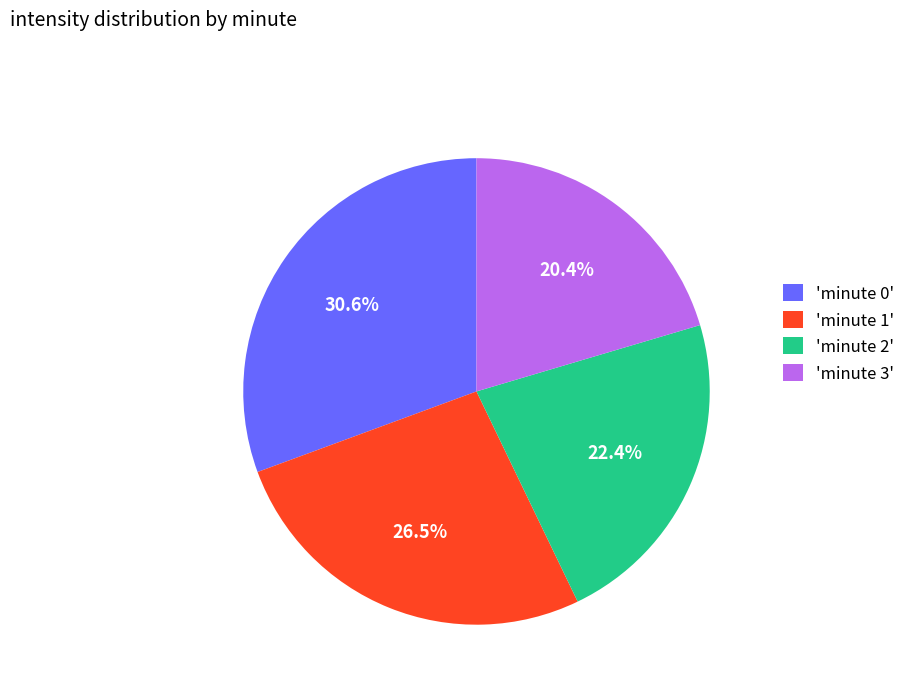

Combined, what portion of the pie is 'minute 3' and 'minute 1'?

46.9%